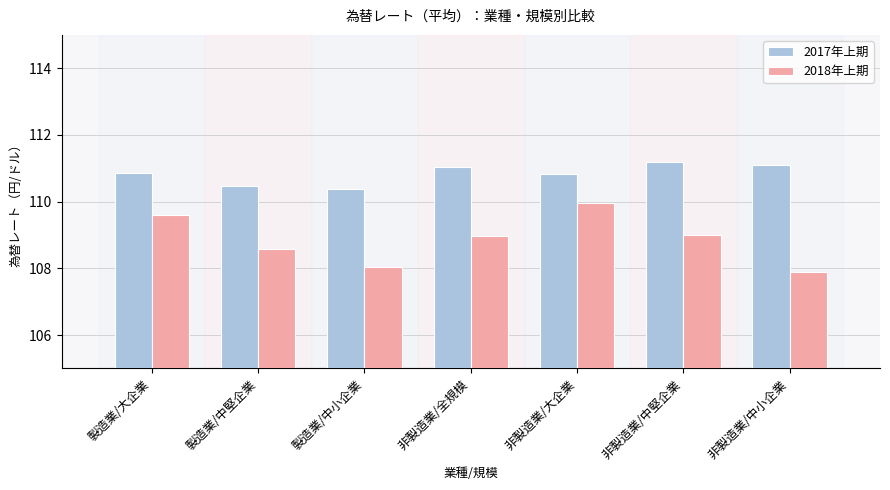

What is the sum of all 2017年上期 values?

775.9